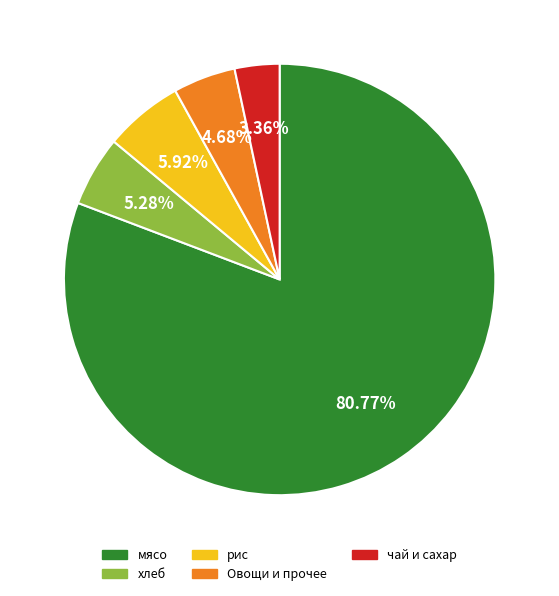

Is there a majority slice in this chart?

Yes